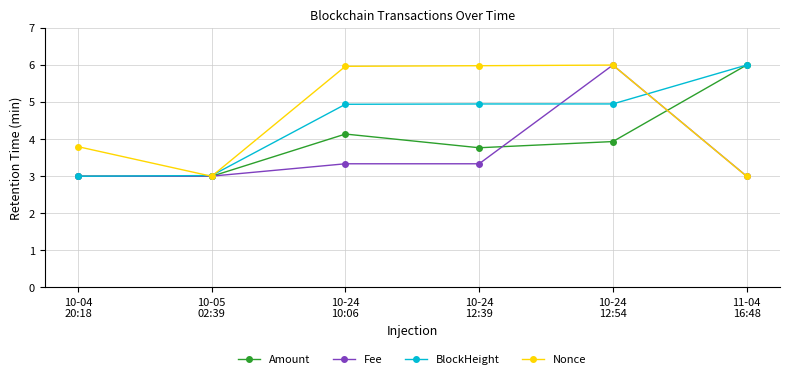

What is the difference between the Amount values at 10-05
02:39 and 11-04
16:48?

3.0